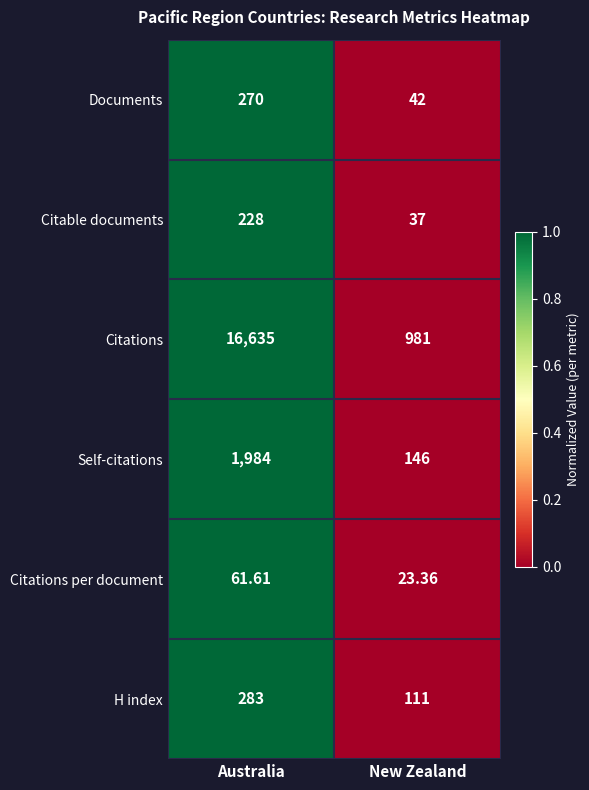

Is the value of Self-citations at New Zealand greater than the value of Citations per document at Australia?

Yes